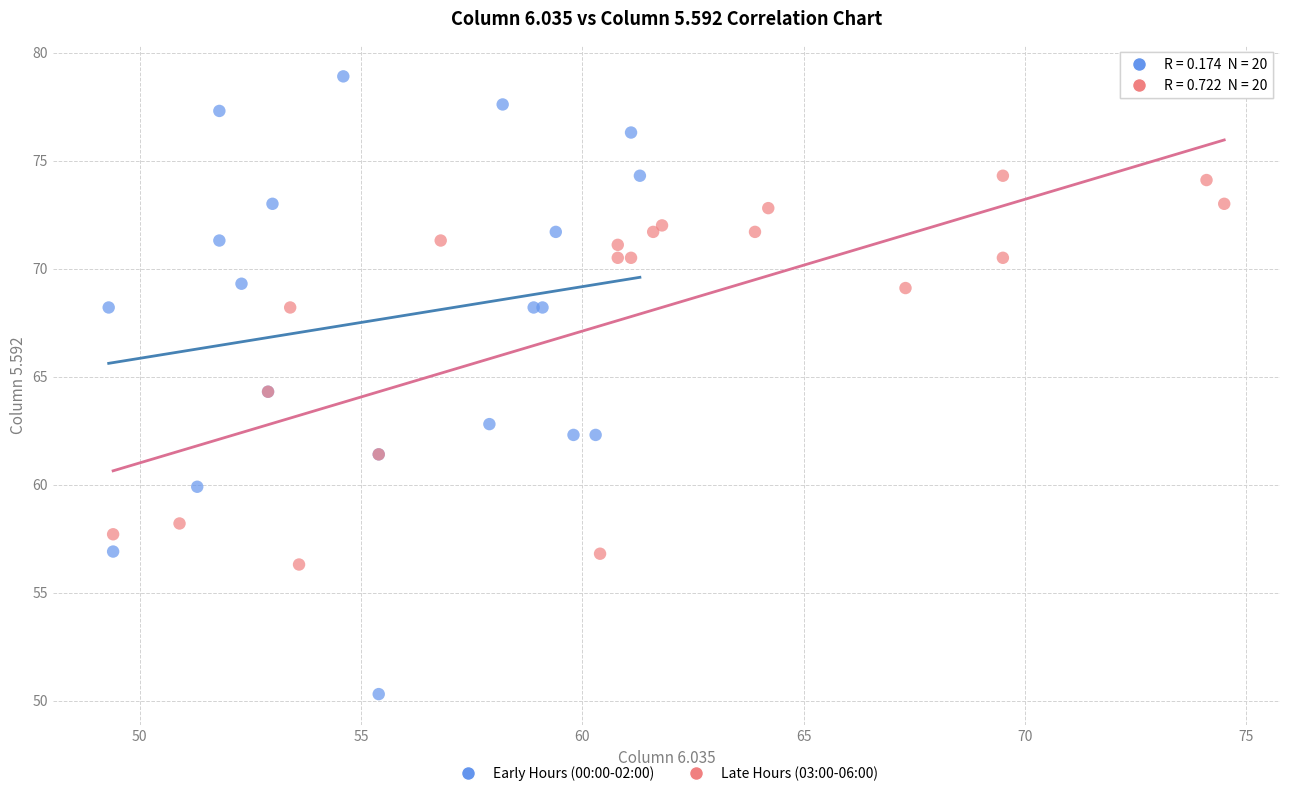

Which series contains the highest Y value?

Early Hours (00:00-02:00)